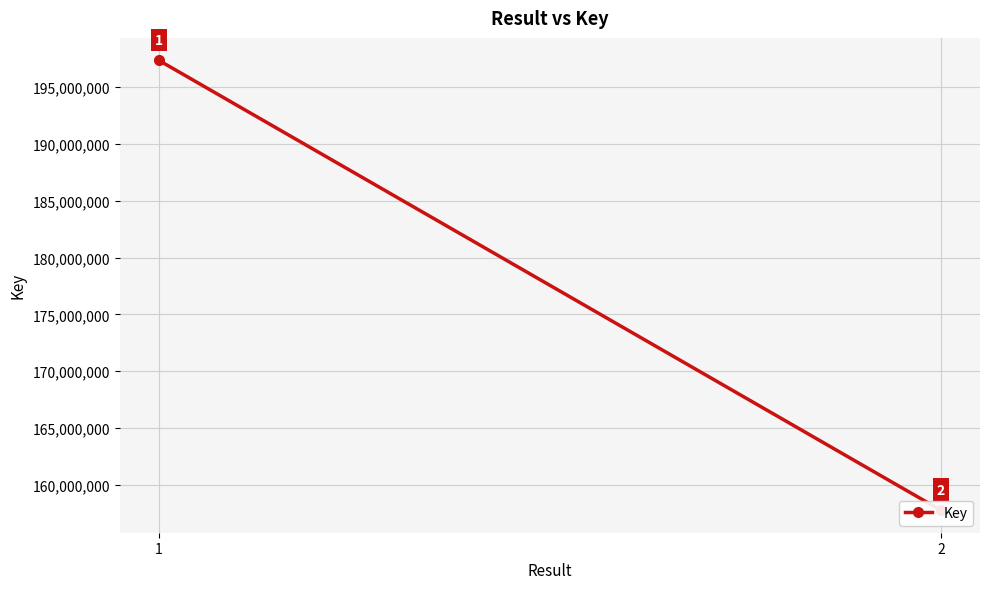

List the labels in order of value, largest first.

1, 2